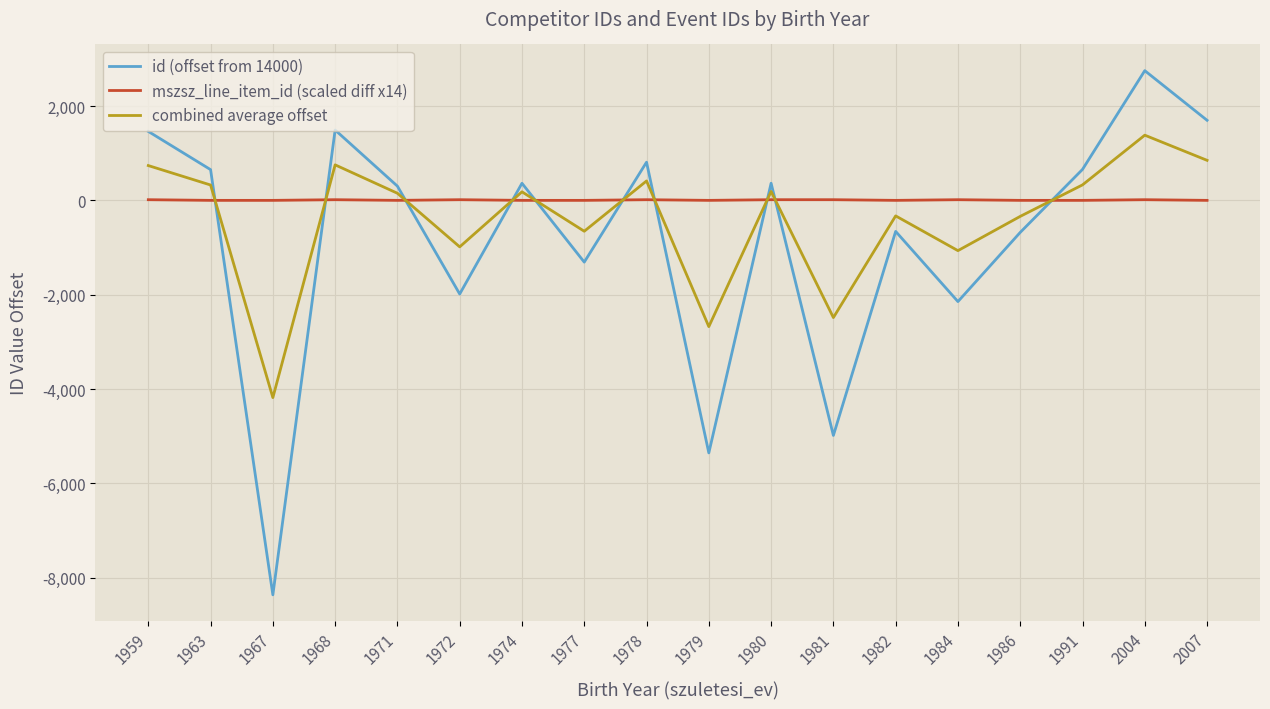

Which series has the largest total across all categories?

mszsz_line_item_id (scaled diff x14)